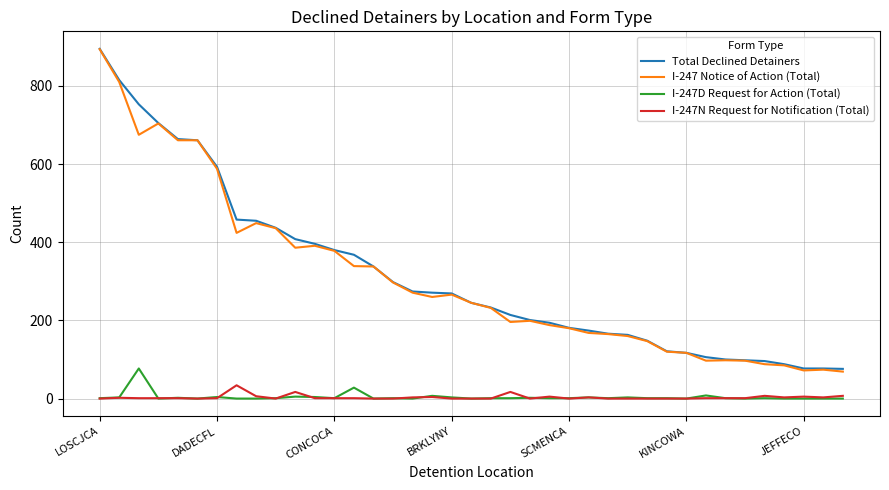

True or false: Total Declined Detainers and I-247N Request for Notification (Total) intersect in this chart.

False